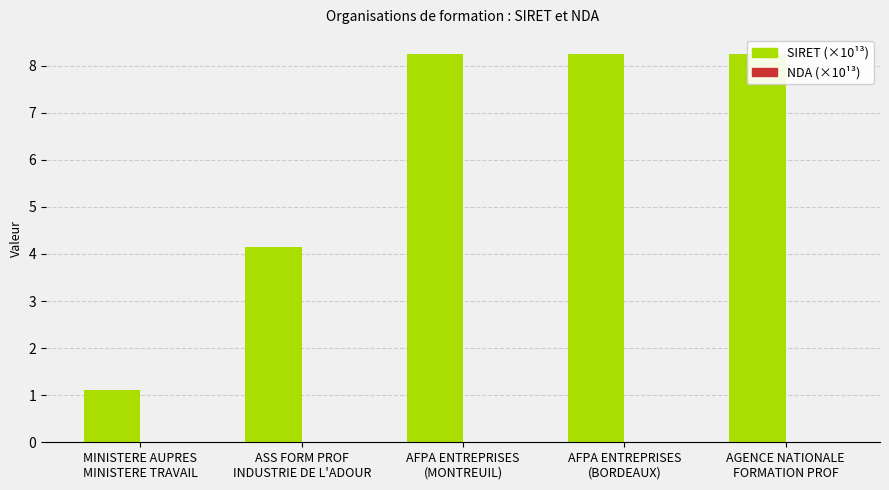

Are the bars grouped side by side (vs. stacked)?

Yes